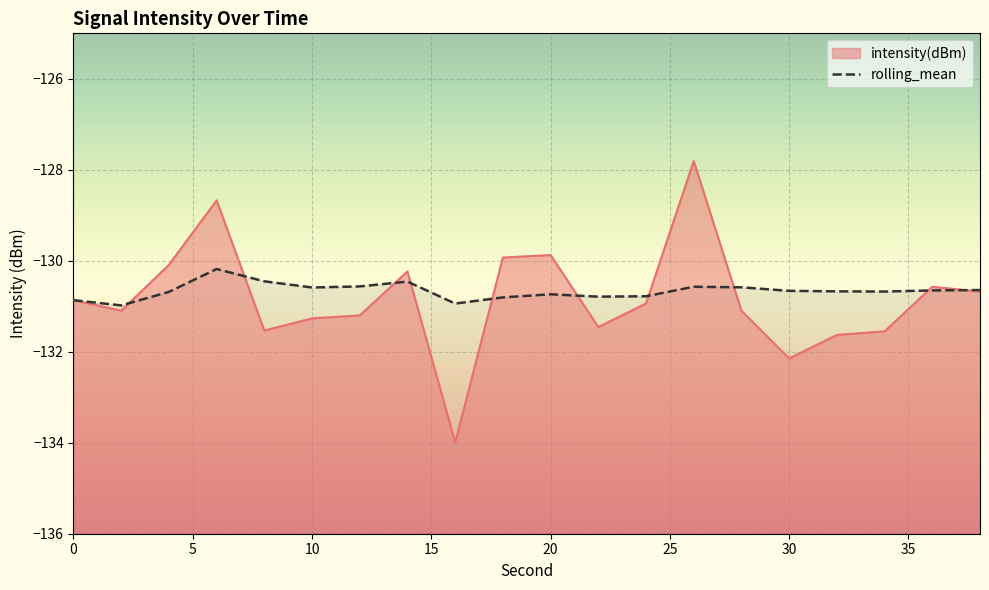

Between 24 and 34, which is larger?

24